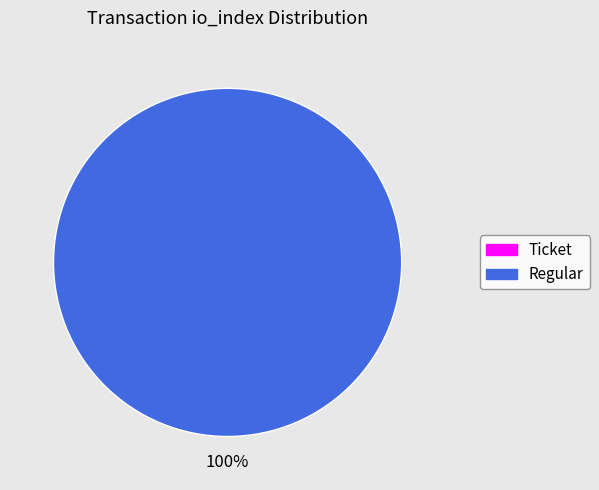

The Ticket (io_index=0) slice represents 1% of the pie. True or false?

False